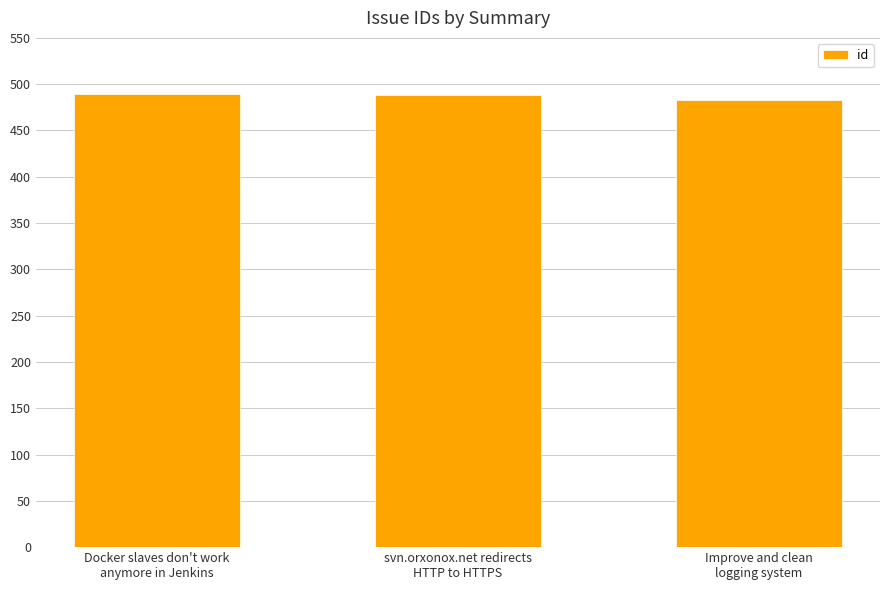

What is the minimum value shown in the chart?

483